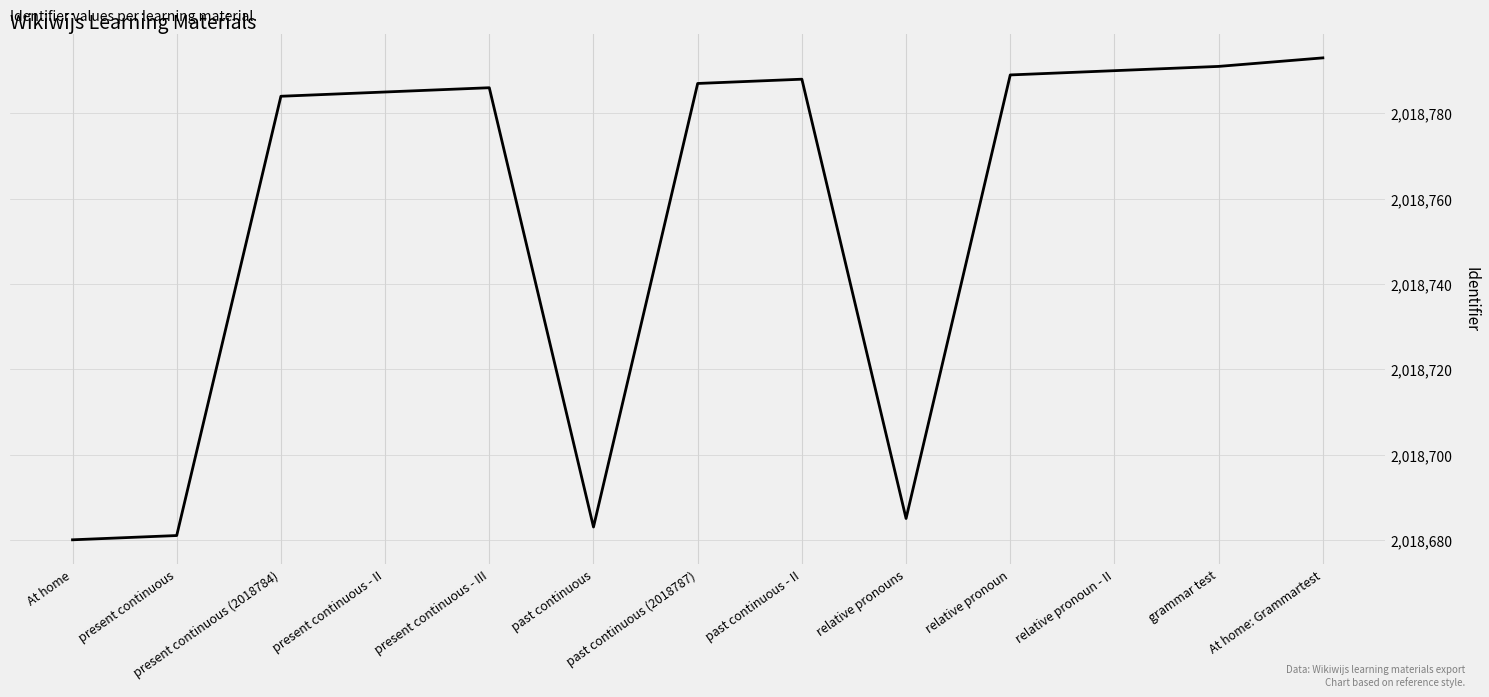

How many interior local valleys (lower than both neighbors) does the data have?

2